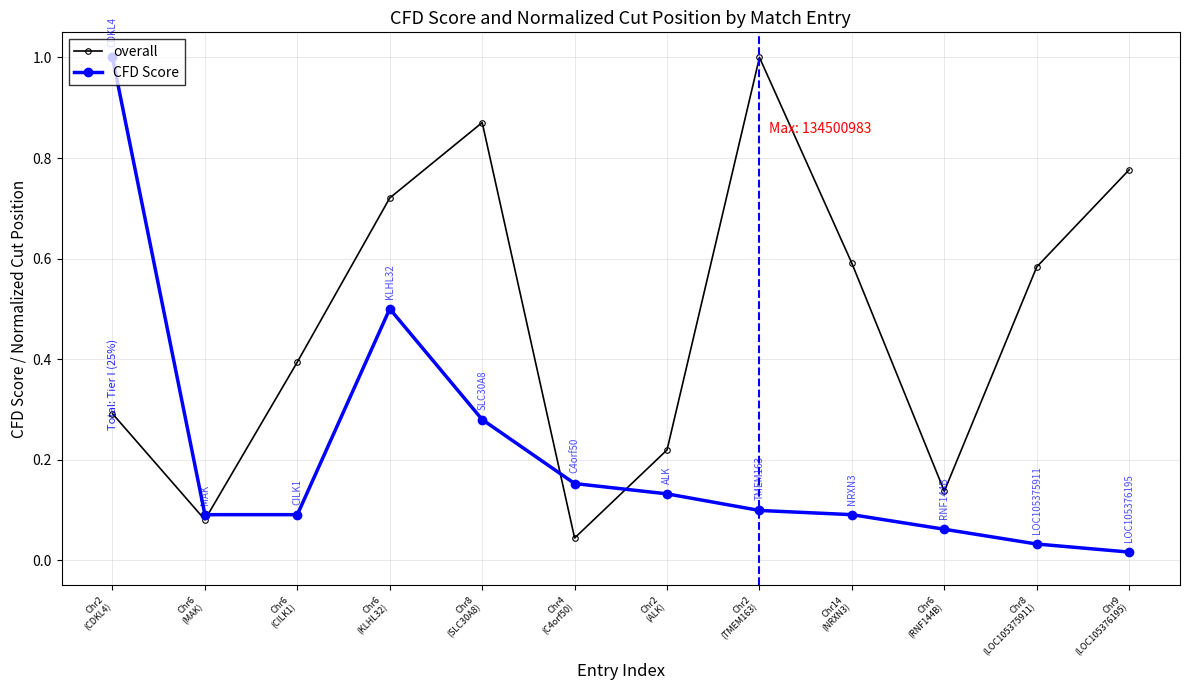

List the series in order of their overall mean, lowest first.

CFD Score, overall